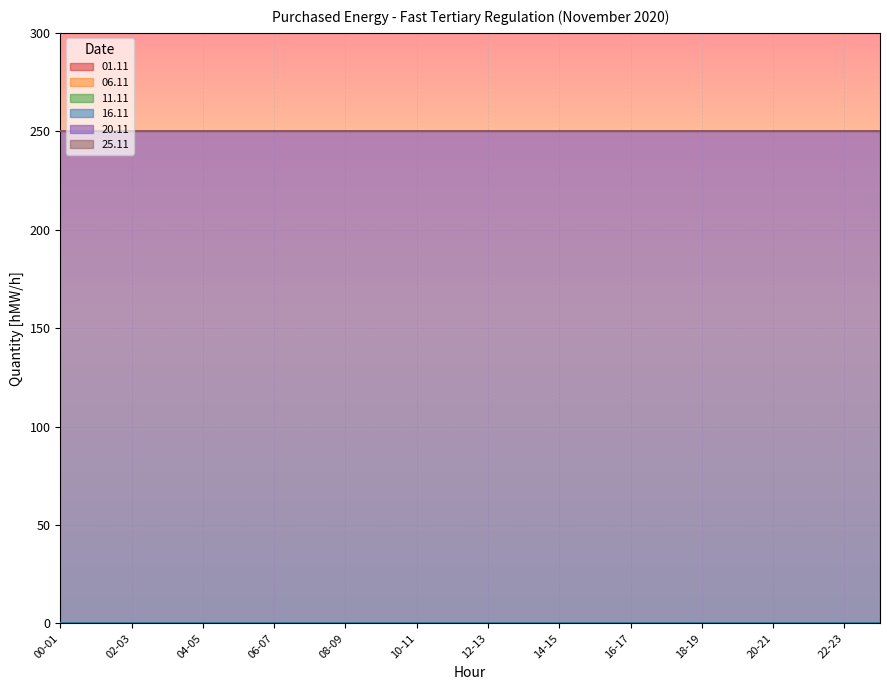

Is it true that 20.11 equals 250 at 05-06?

True